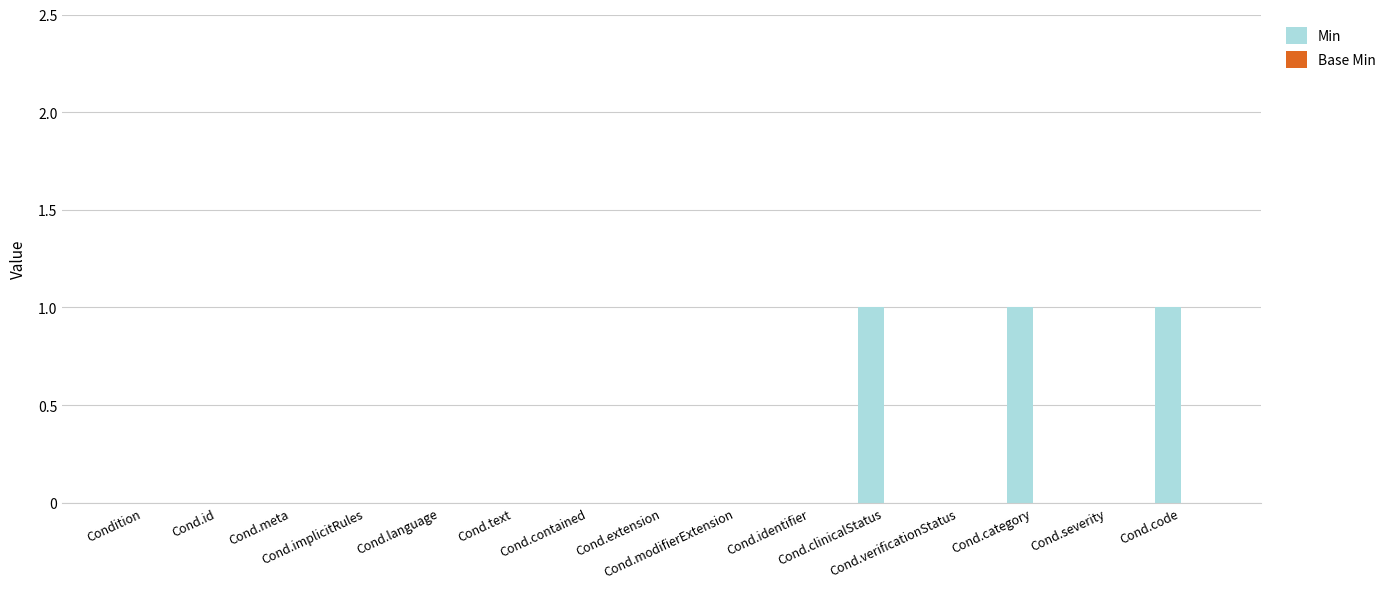

What is the sum of all values?

3